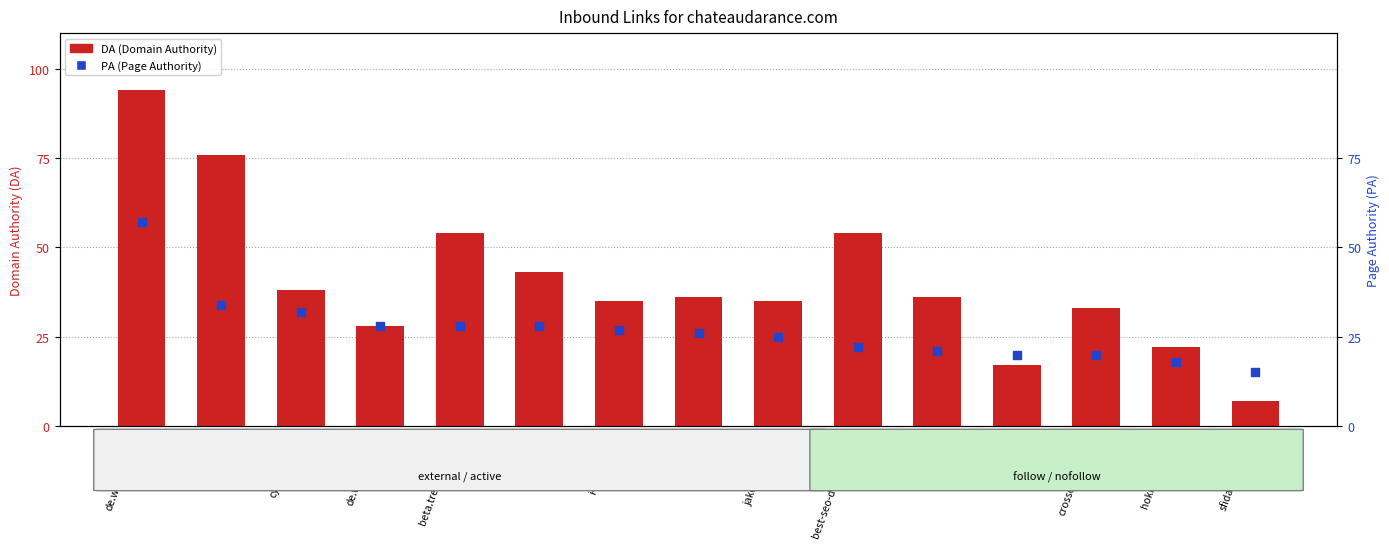

Which series contains the lowest Y value?

DA